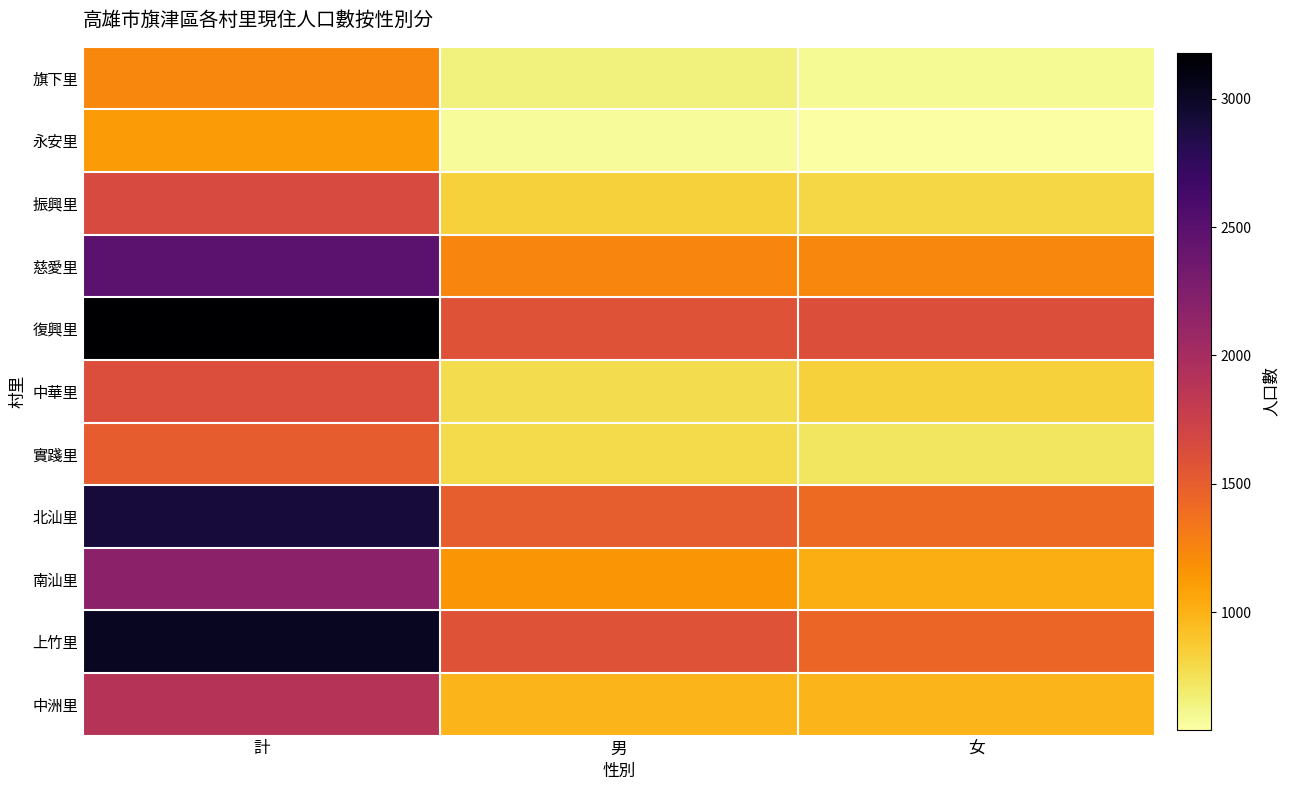

What is the difference between the maximum and minimum values in the 中華里 series?

841